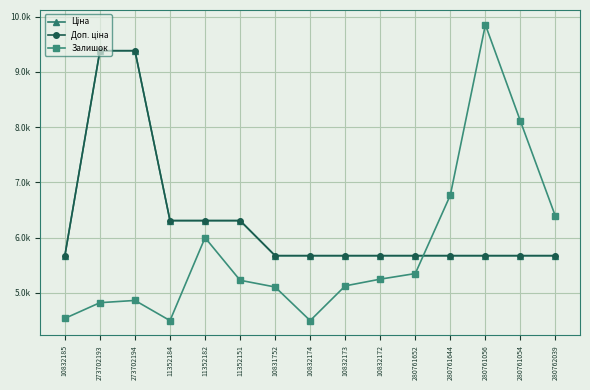

Between which two adjacent categories do Ціна and Залишок first intersect?

280761652 and 280761644